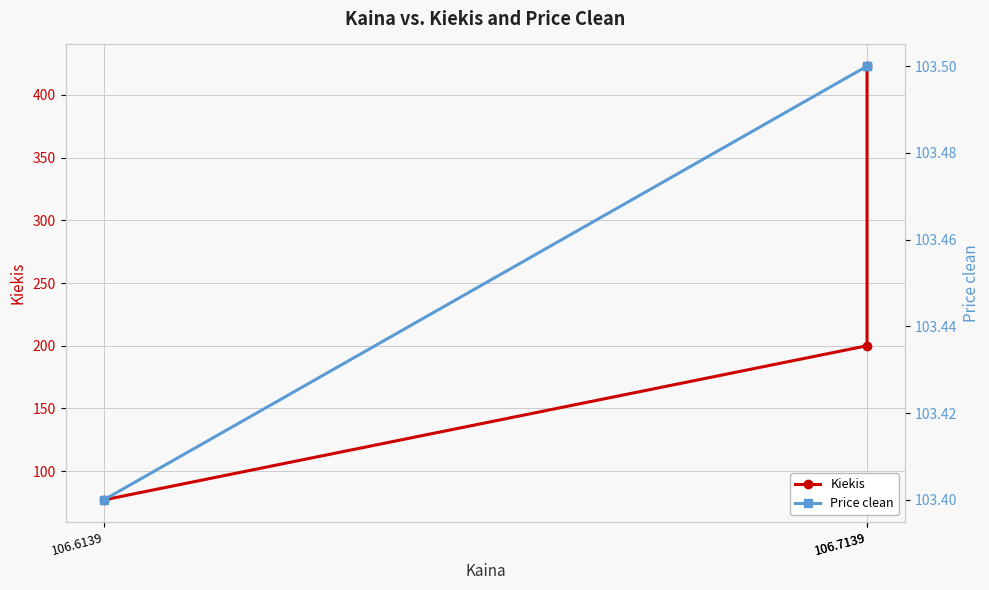

What is the greatest value displayed?

423.0